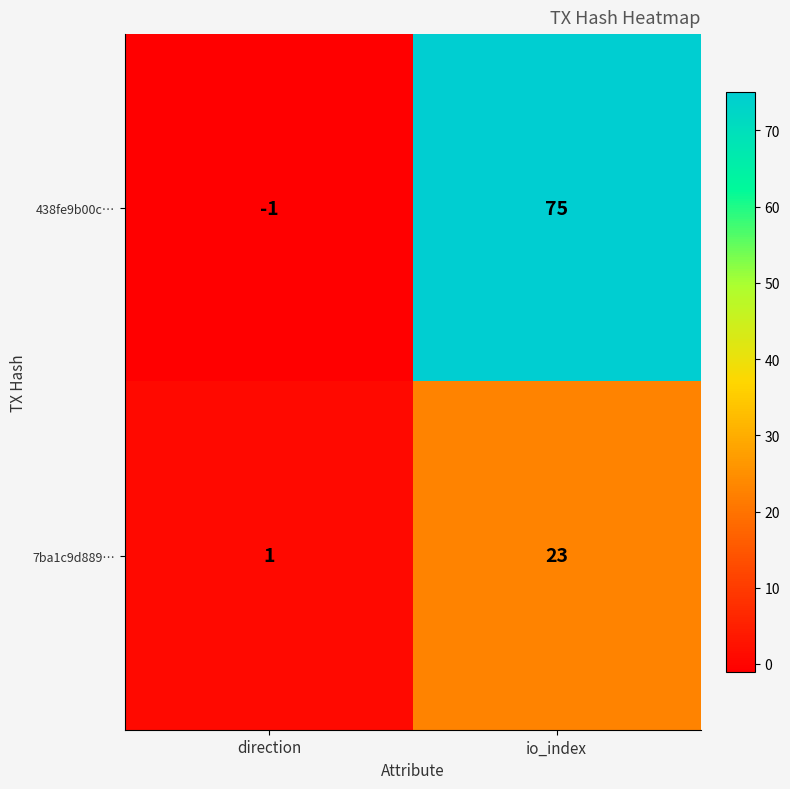

The 7ba1c9d889… series shows 1 at direction. True or false?

True